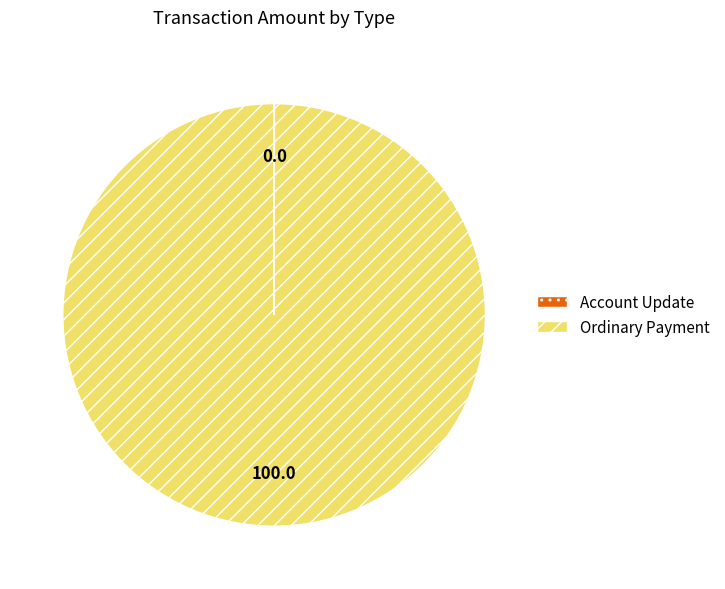

True or false: Ordinary Payment accounts for 100% of the total.

True